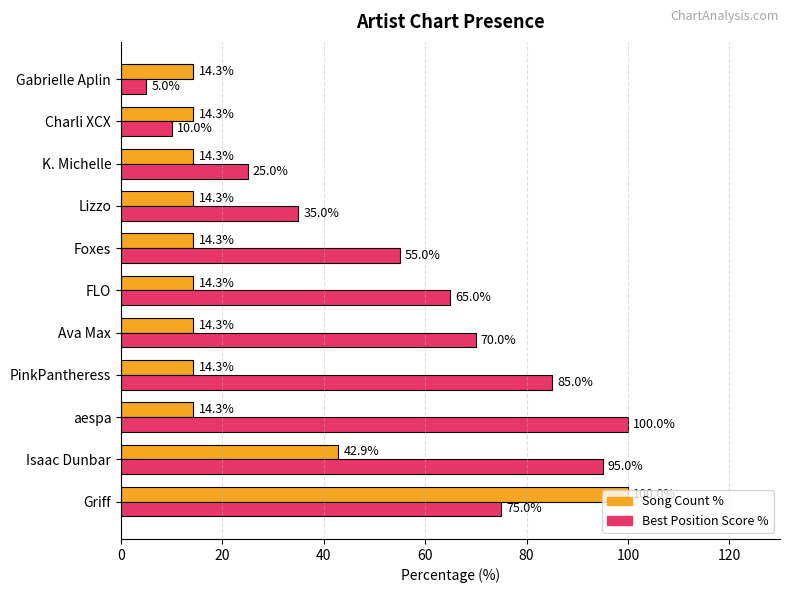

What is the spread (max minus min) of values at PinkPantheress?

70.7